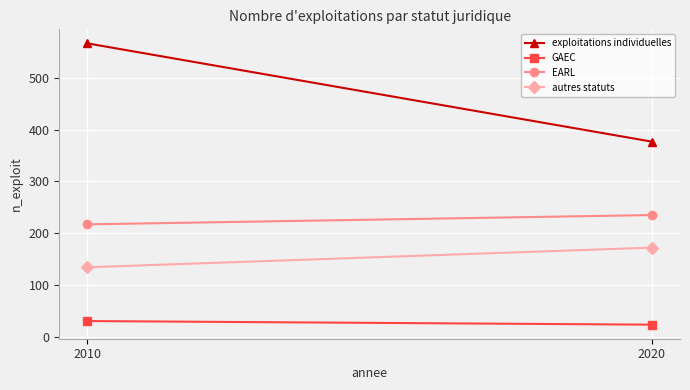

How many data points in exploitations individuelles are less than 567?

1